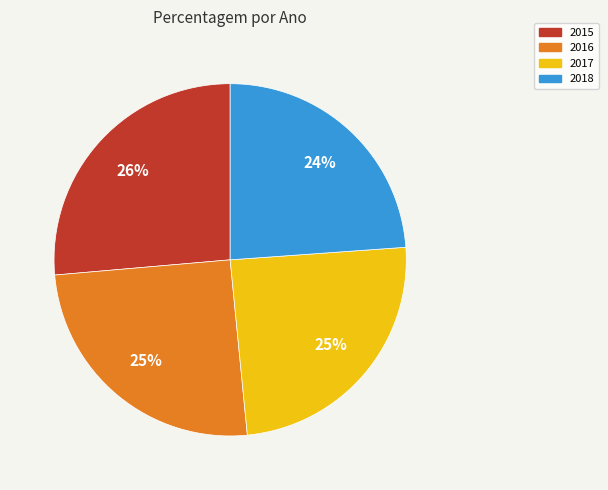

Do 2018 and 2016 together represent more than half of the pie?

No